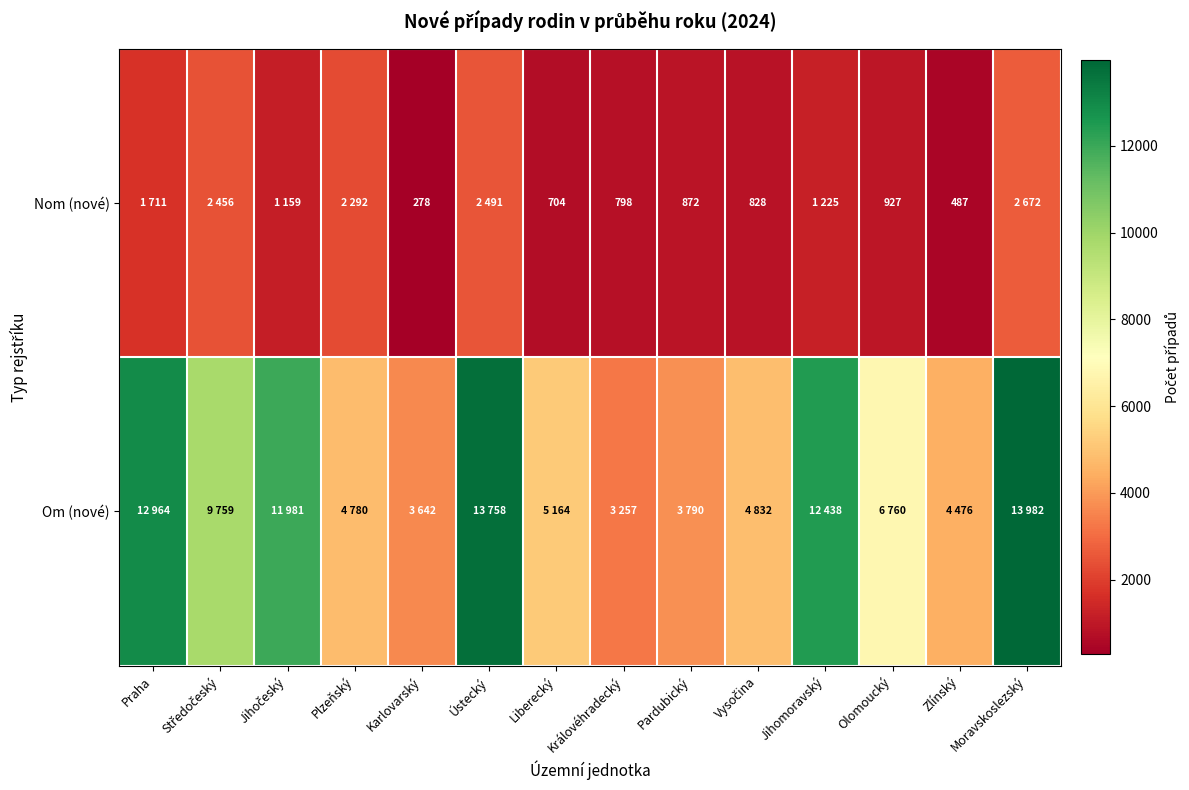

At which category does the chart reach its minimum across all series?

Karlovarský